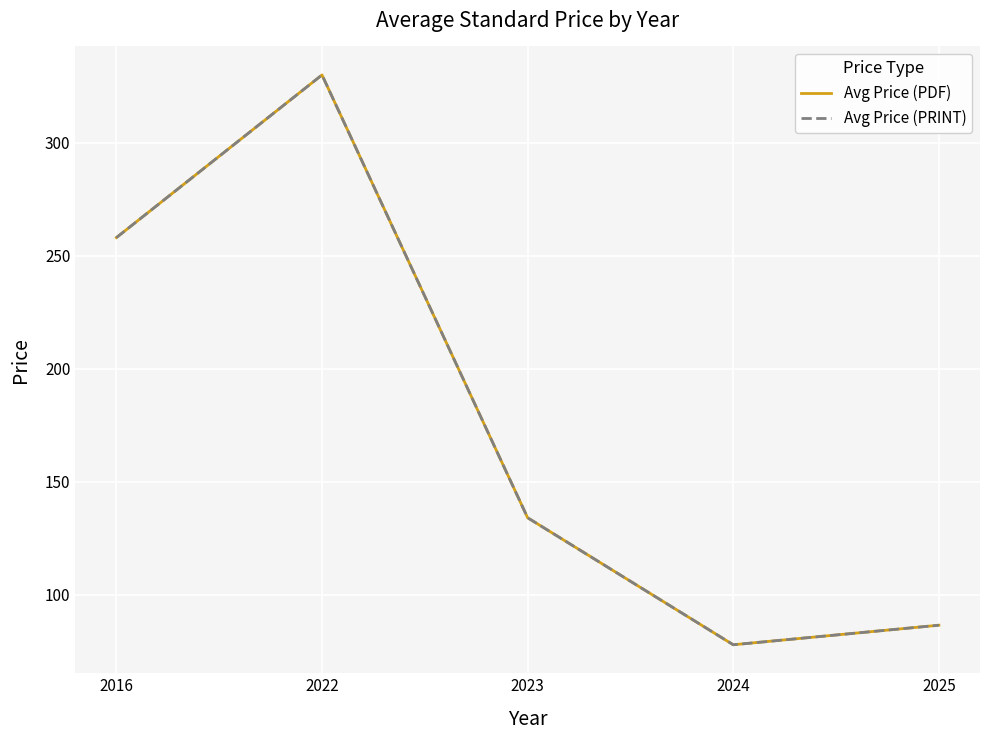

True or false: Avg Price (PDF) and Avg Price (PRINT) intersect in this chart.

False